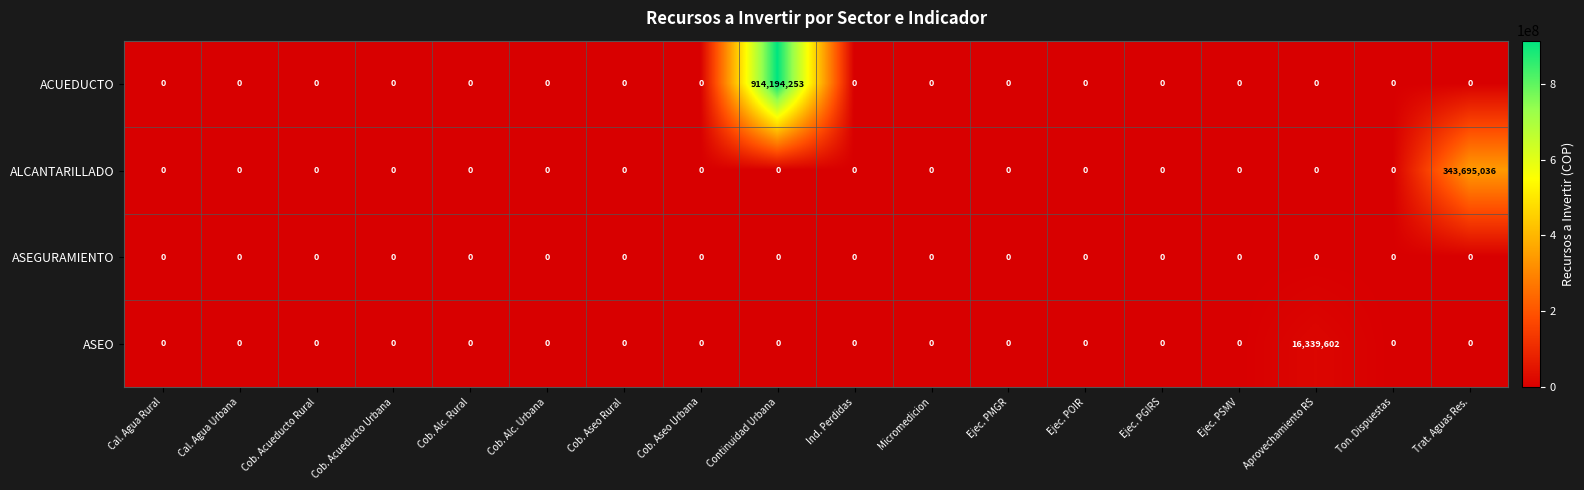

Which series has the largest total across all categories?

ACUEDUCTO